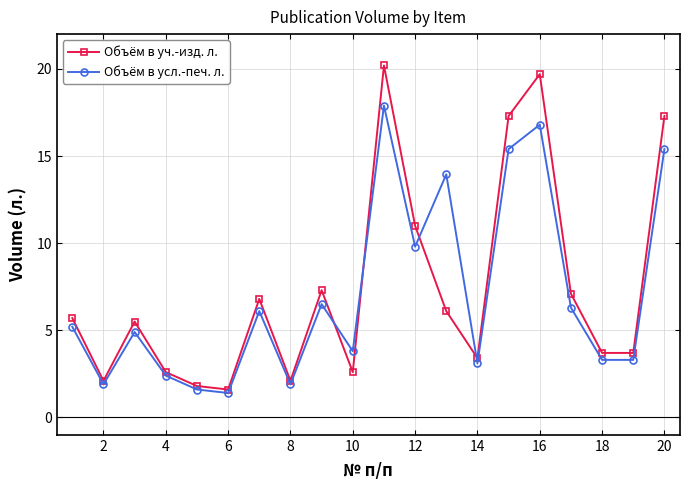

What is the highest value of the Объём в уч.-изд. л. series?

20.2